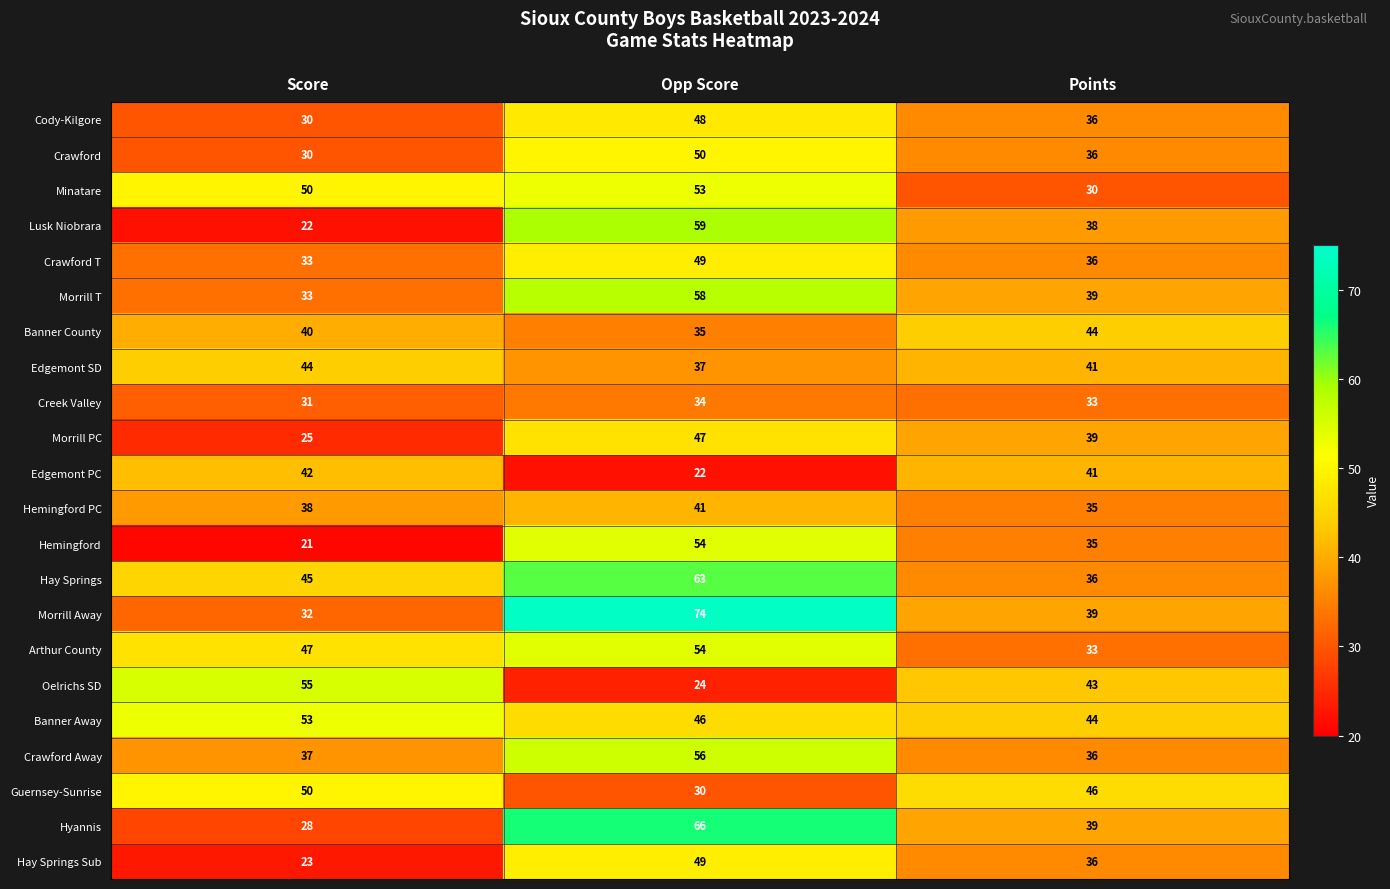

At which label does Oelrichs SD first exceed 43?

Score